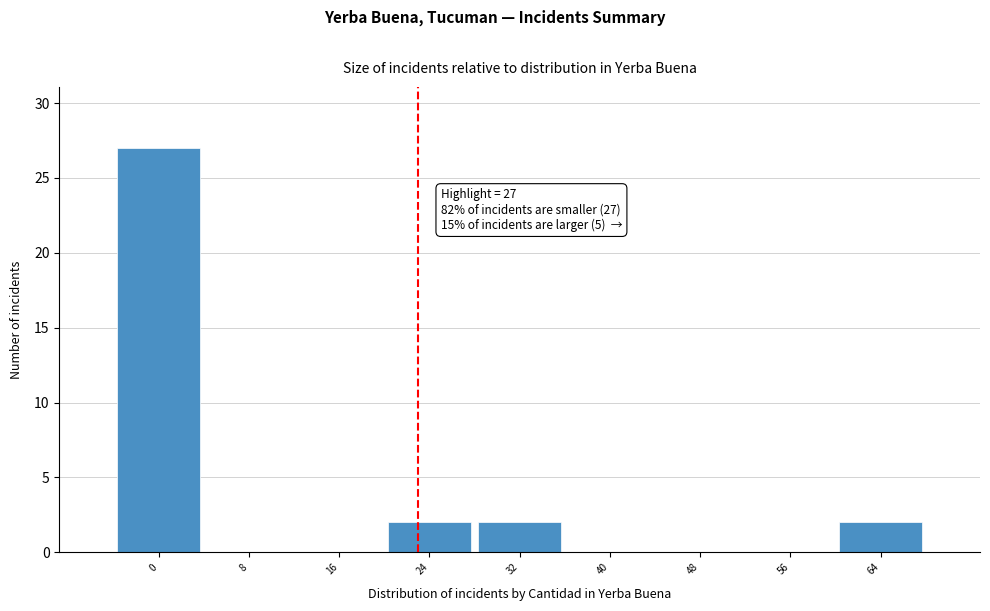

Reading left to right, what are all the values shown in this chart?

0=27	8=0	16=0	24=2	32=2	40=0	48=0	56=0	64=2